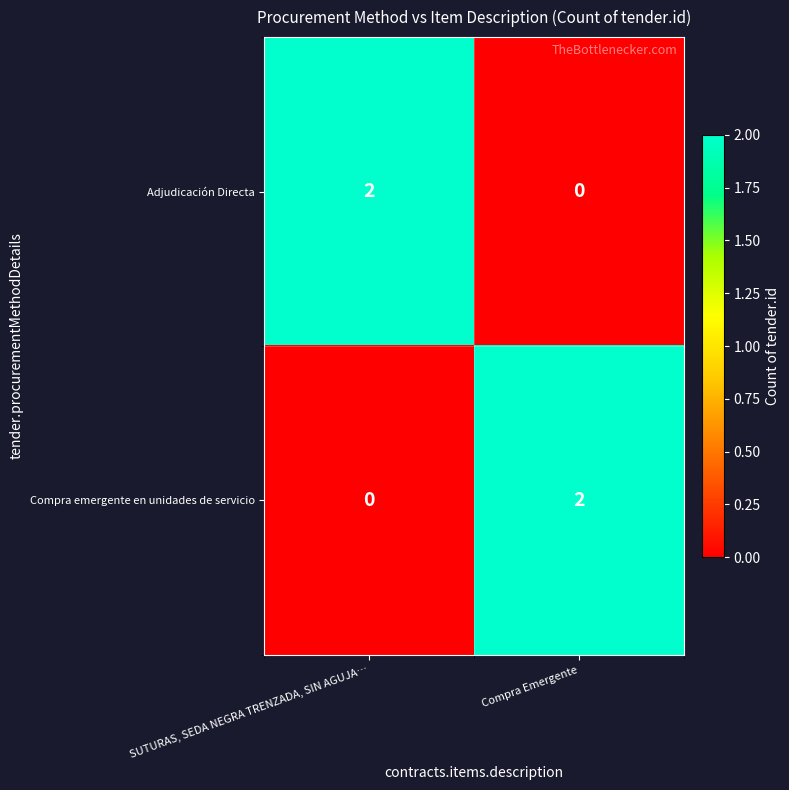

Is the value of Compra emergente en unidades de servicio at Compra Emergente greater than the value of Adjudicación Directa at Compra Emergente?

Yes